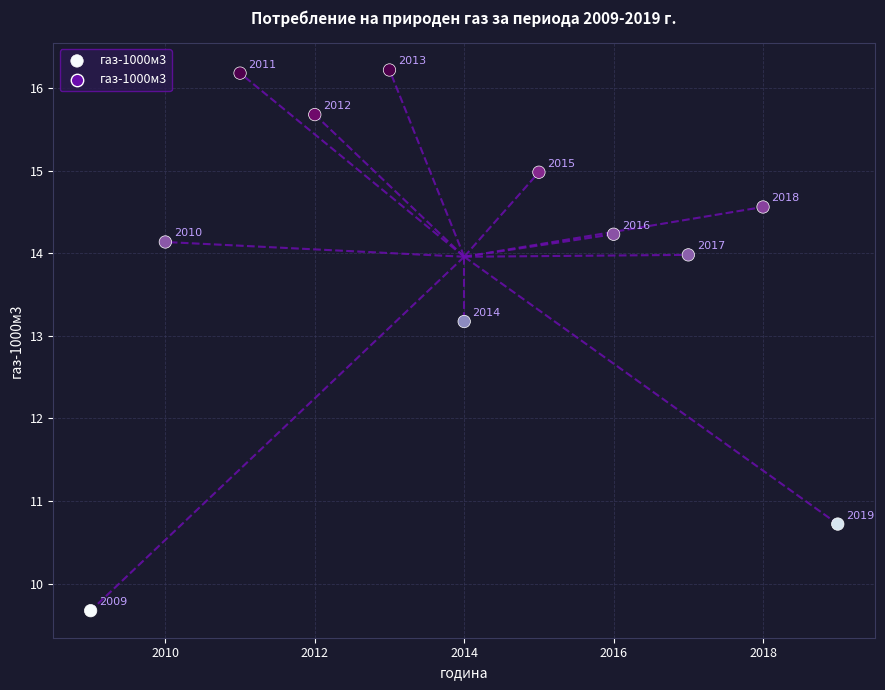

What is the average X value?

2014.0